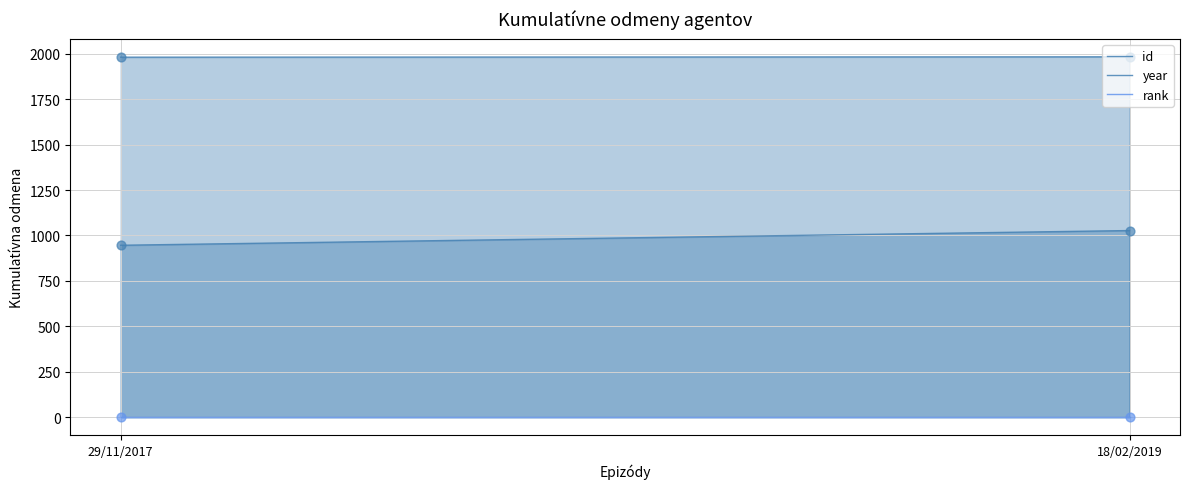

At which category is the sum across all series the highest?

18/02/2019